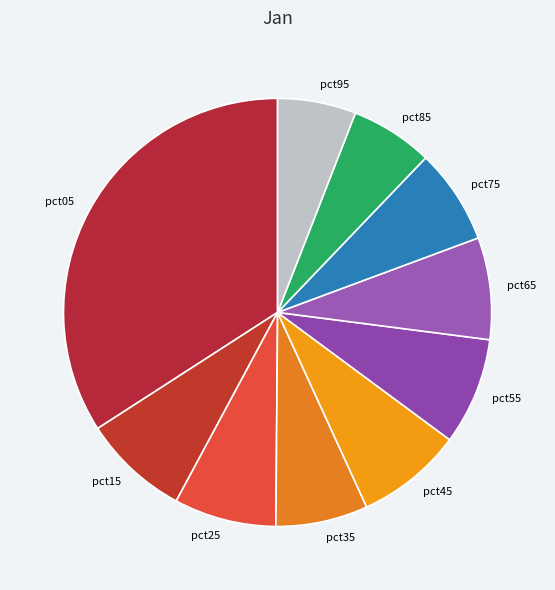

Combined, do pct25 and pct55 account for over 50%?

No